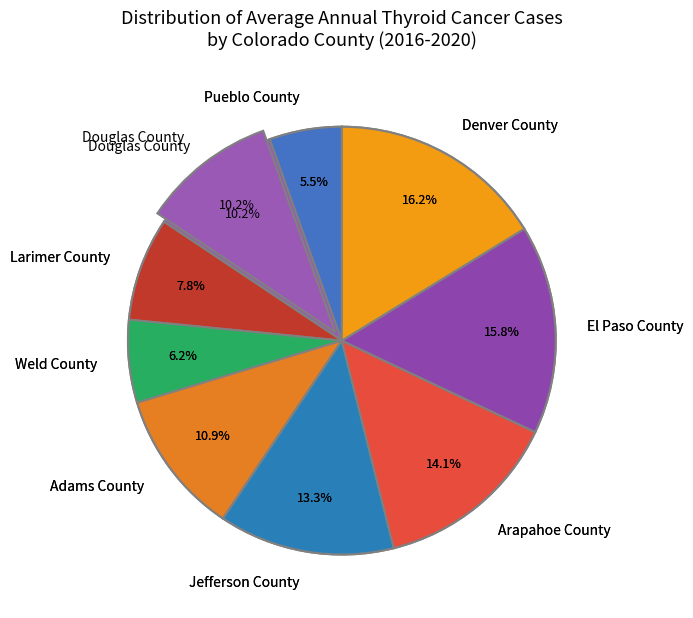

What is the smallest slice in the pie chart?

Pueblo County